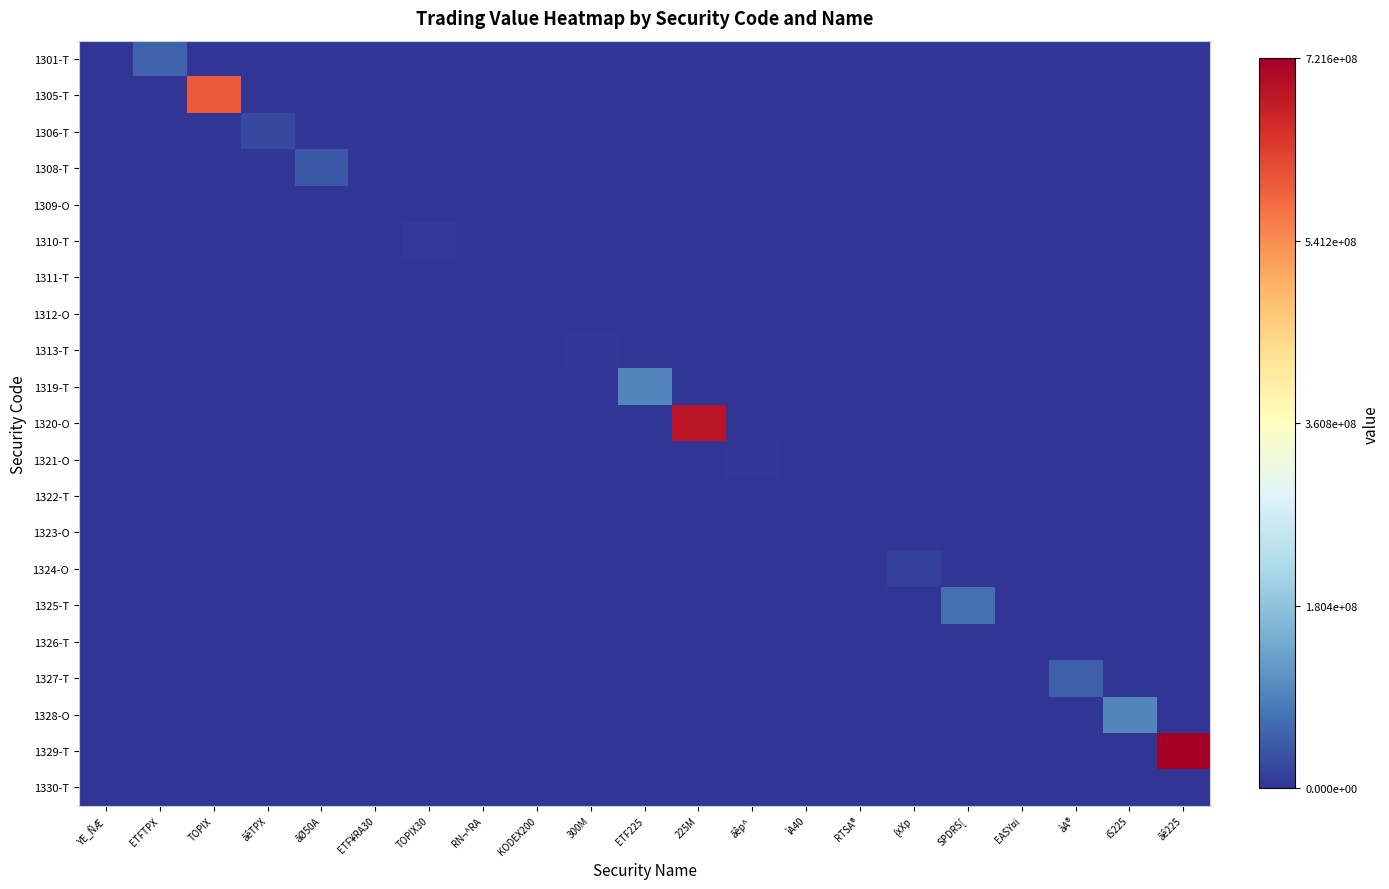

At which category is the sum across all series the highest?

ãê225